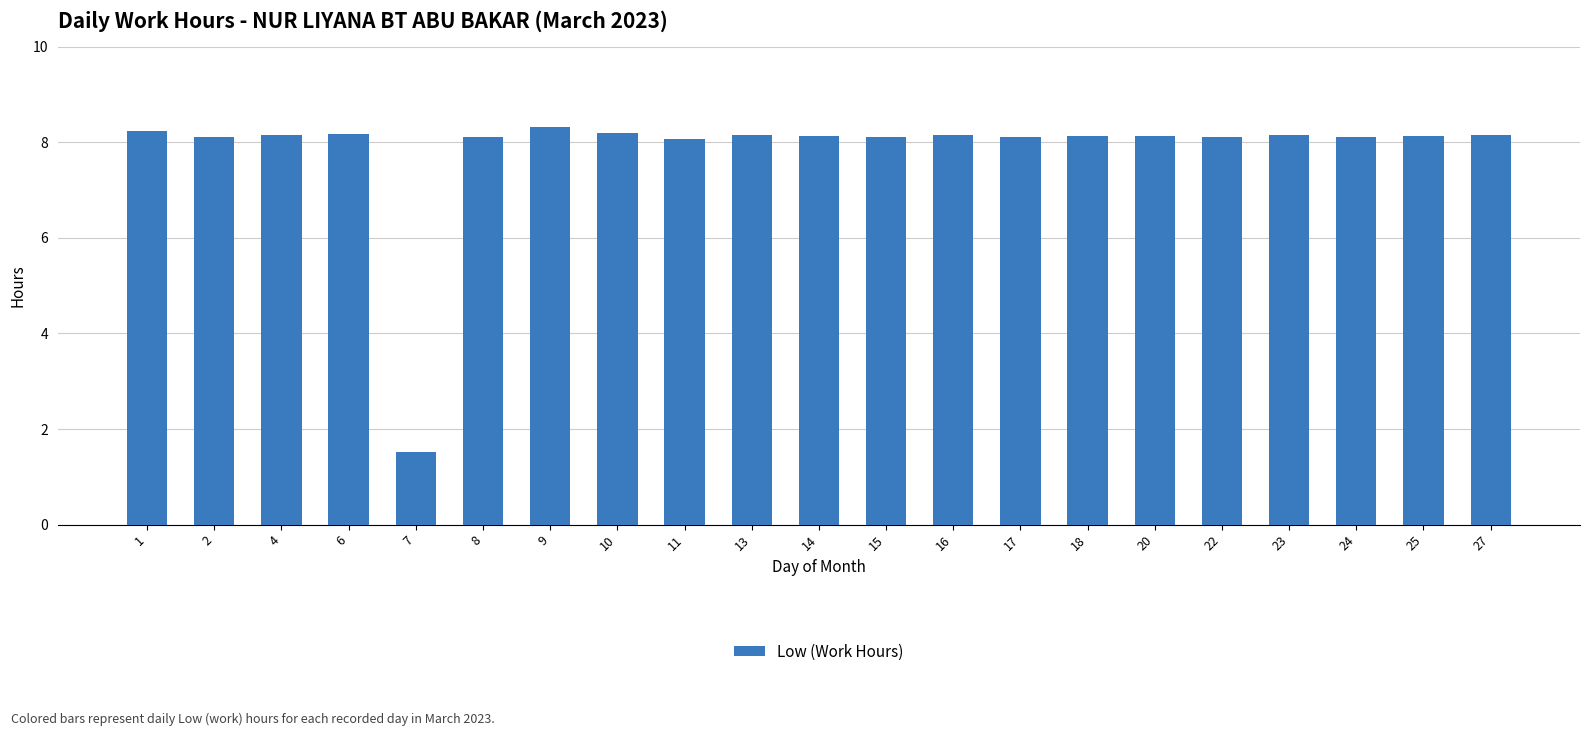

Is it true that the value at 10 is 8.2?

True